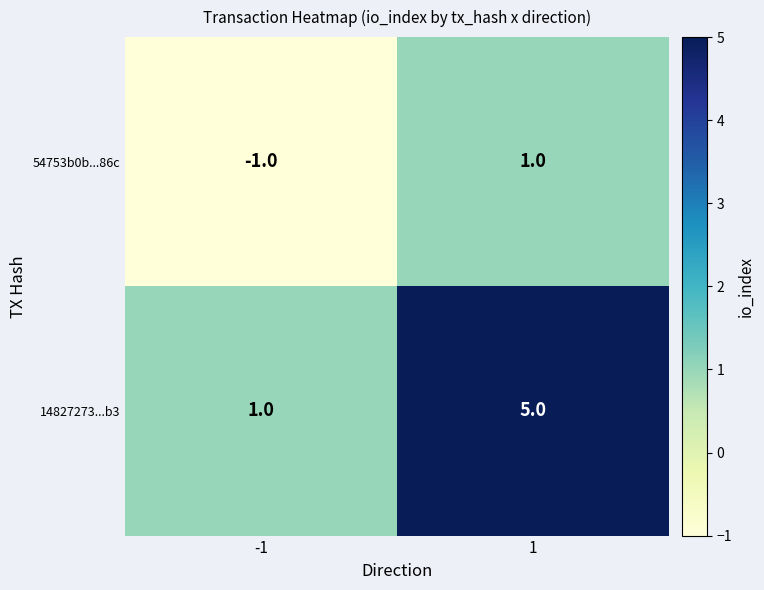

Which series has the largest total across all categories?

14827273...b3